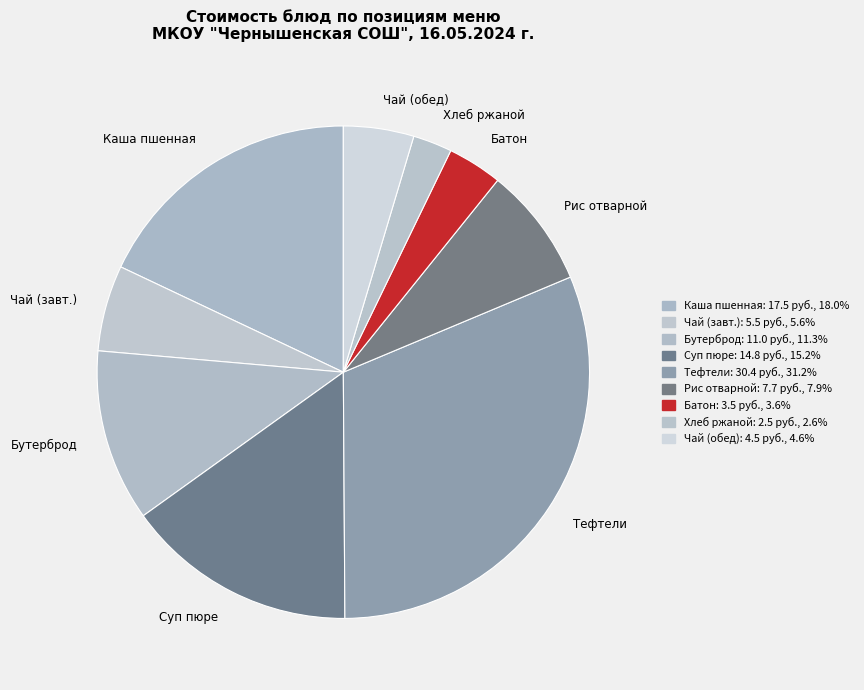

Is there a majority slice in this chart?

No